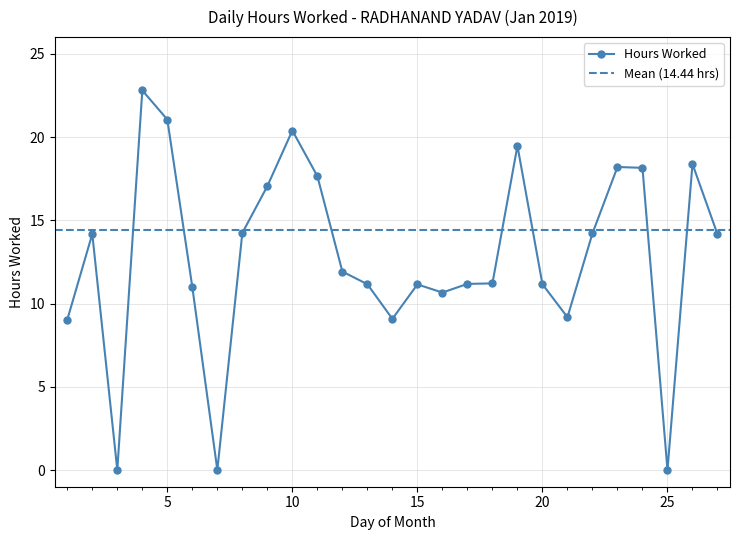

What is the highest value of the Hours Worked series?

22.8